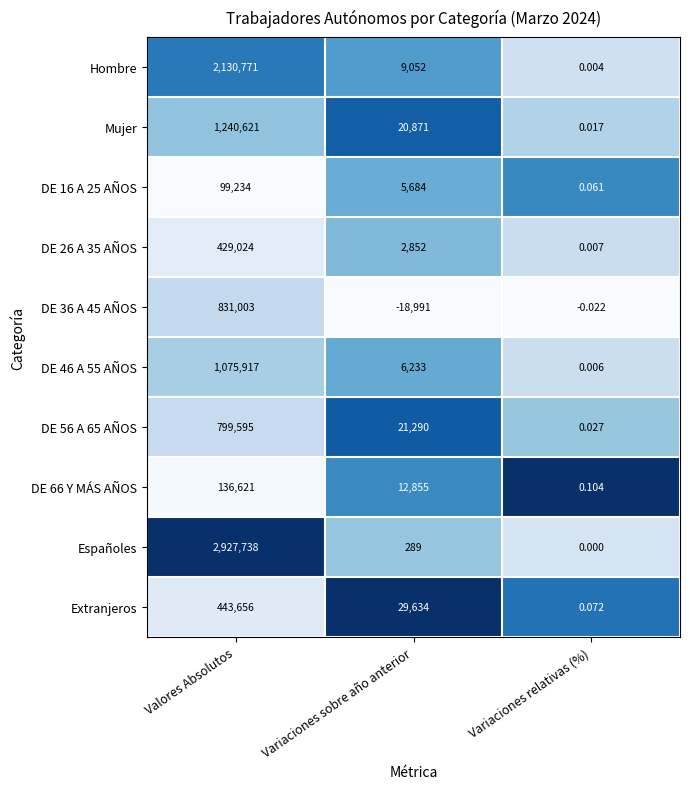

Which category has the highest value in the DE 26 A 35 AÑOS series?

Valores Absolutos